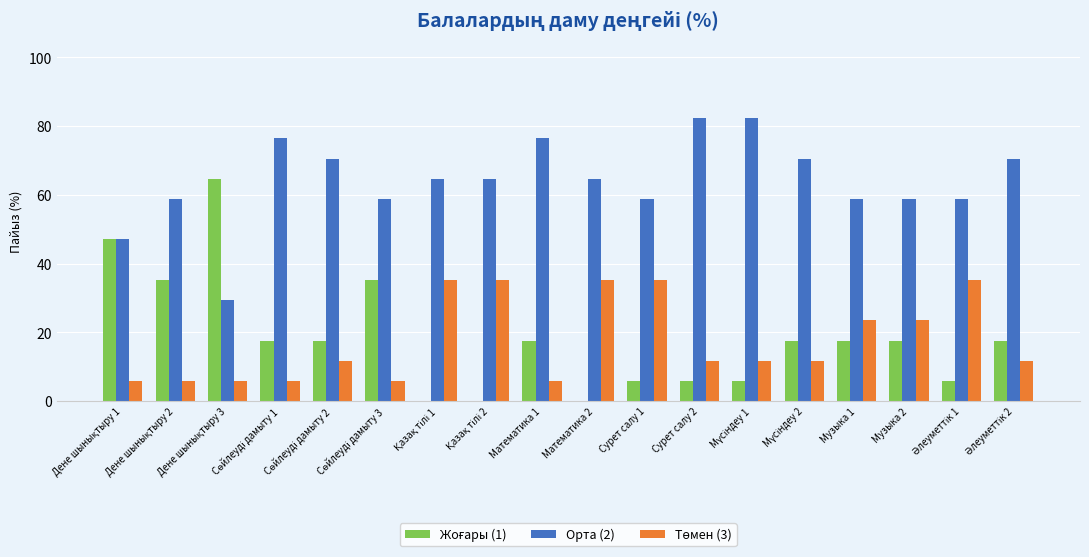

What is the sum of all Орта (2) values?

1152.9